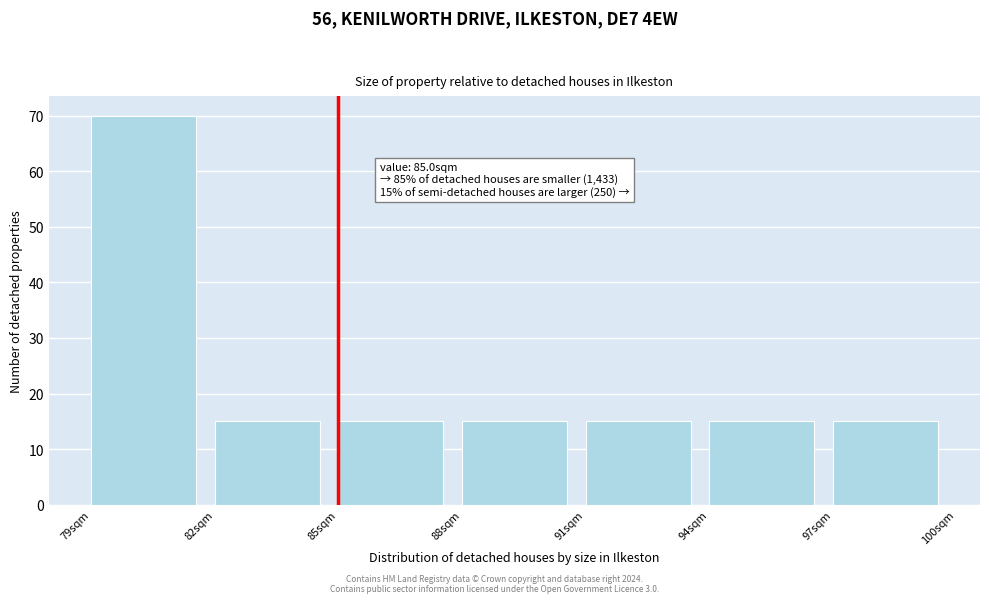

Over which range of the x-axis is the bar tallest?

79 to 82